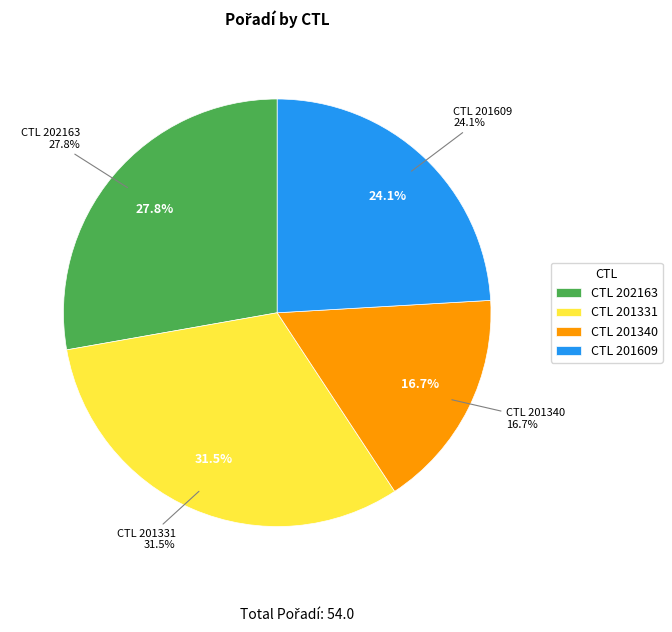

To the nearest percent, what is the difference between the 201331 and 201340 slice percentages?

15%